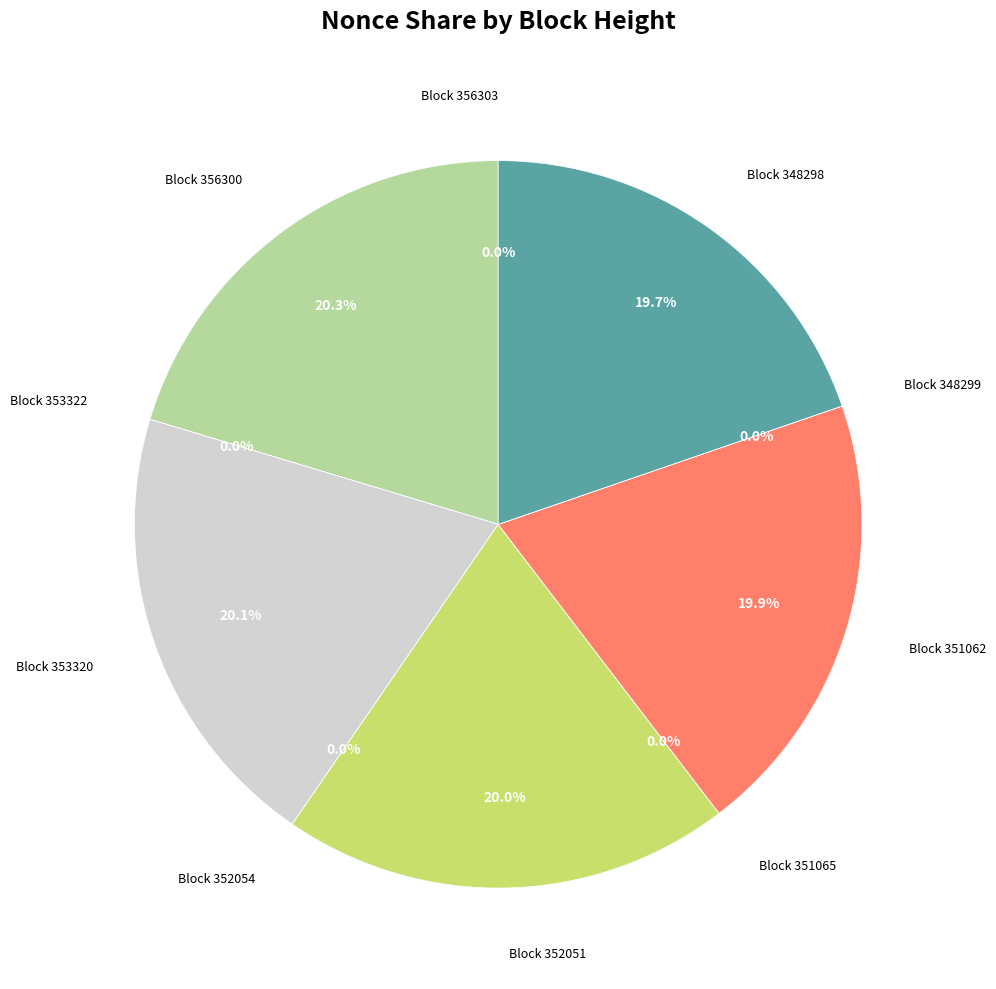

Is Block 351062 the majority of the pie?

No